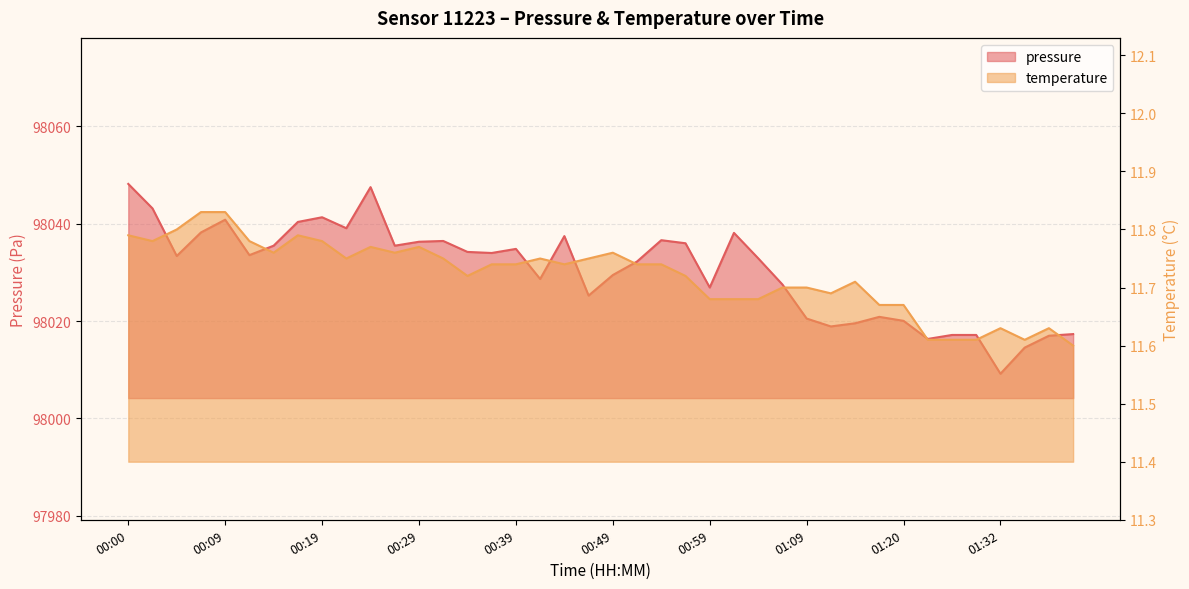

Rank the series at 00:37 from lowest to highest value.

temperature, pressure